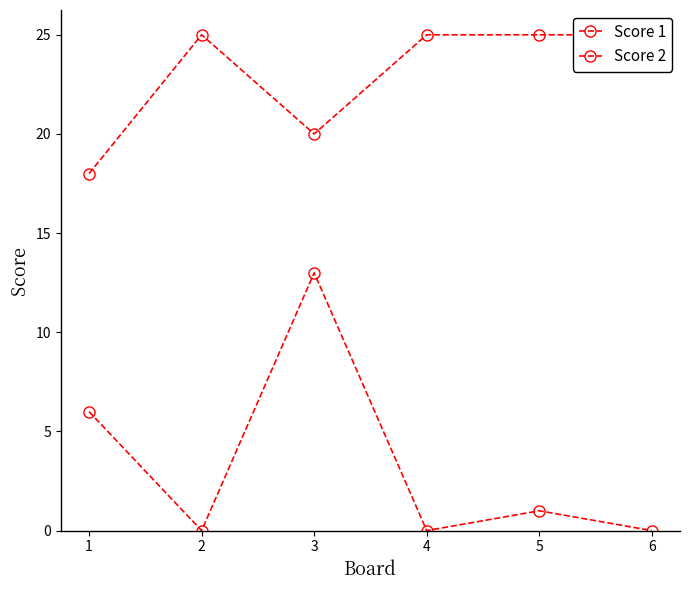

Reading right to left, what are all the values shown in this chart?

Score 1: 25	25	25	20	25	18
Score 2: 0	1	0	13	0	6